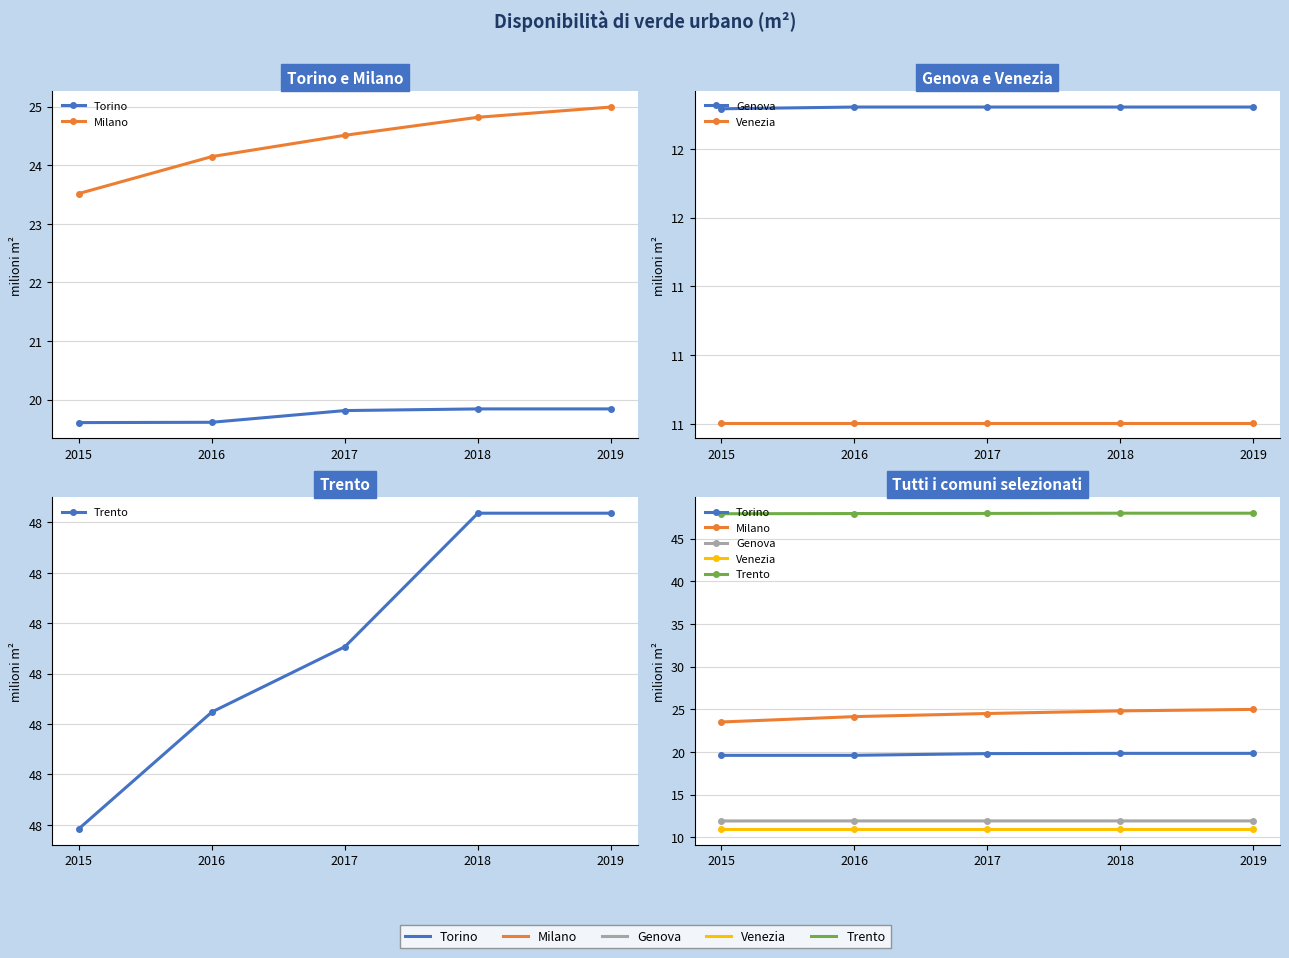

Does the chart have visible grid lines?

Yes